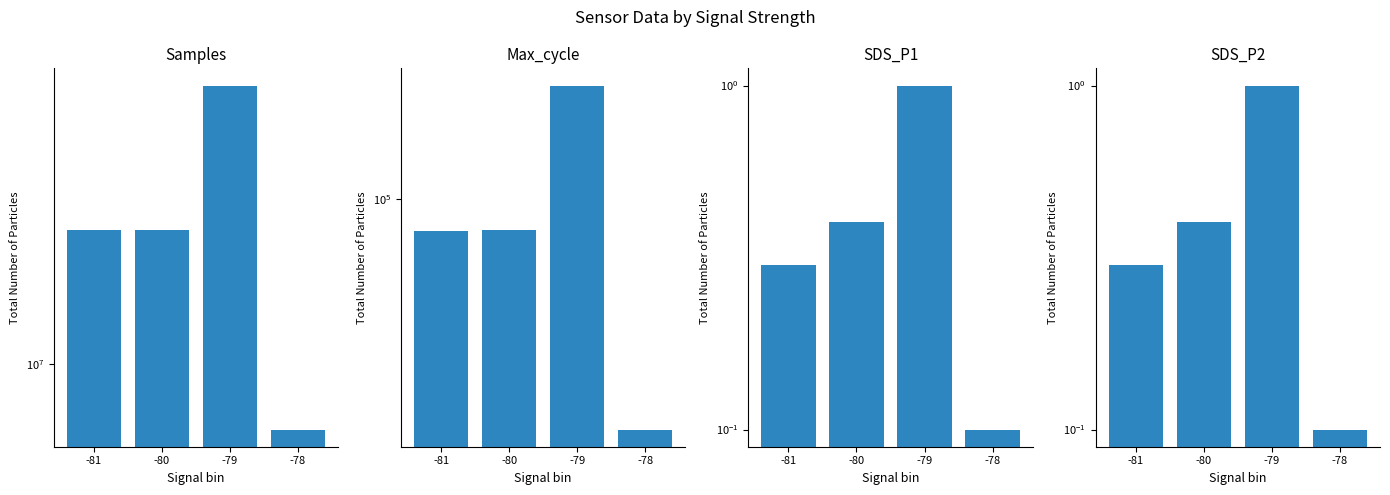

Rank the categories by Samples value from lowest to highest.

-78, -80, -81, -79